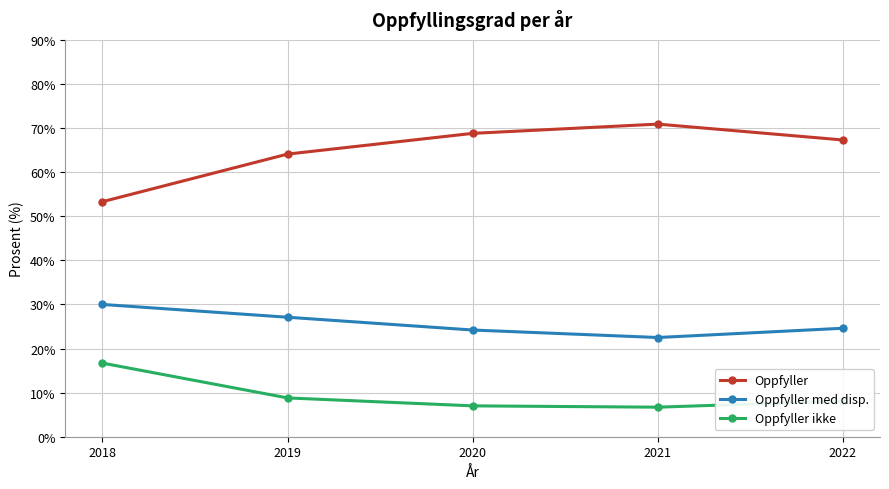

Which series has the widest spread of values?

Oppfyller